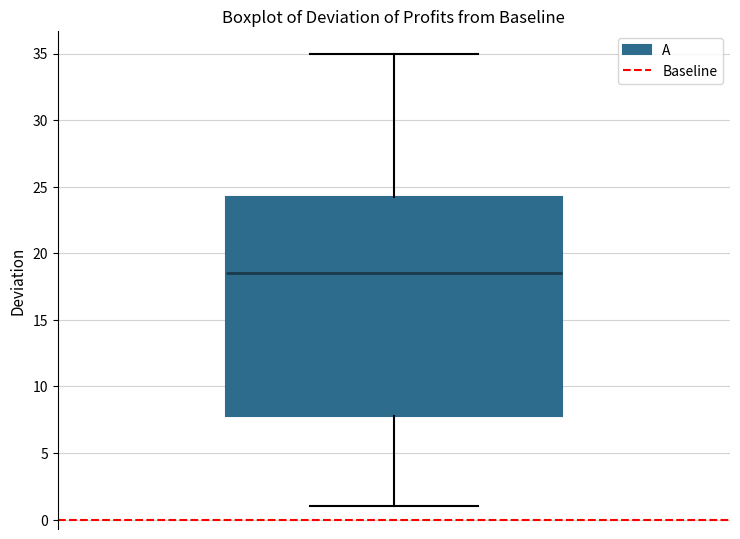

Transcribe this box plot: give where the median line is, the range the box spans, and where the two whiskers end, as read against the y-axis. The values are not printed on the chart, so give them approximately, as read against the axis.

median 18.5, box 8.0 to 24.5, whiskers 1.0 to 35.0